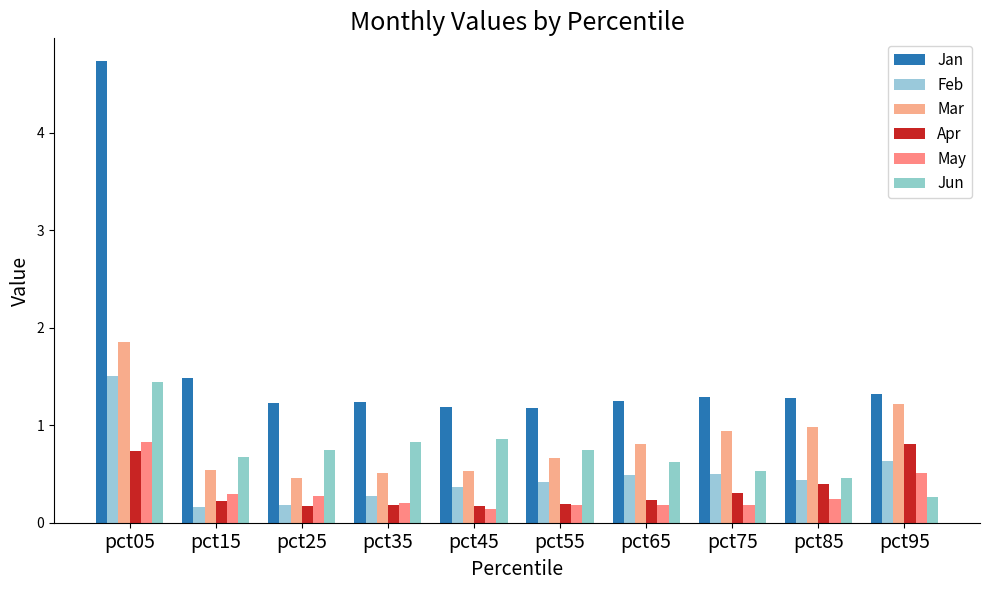

Is it true that Jan equals 2.4 at pct15?

False